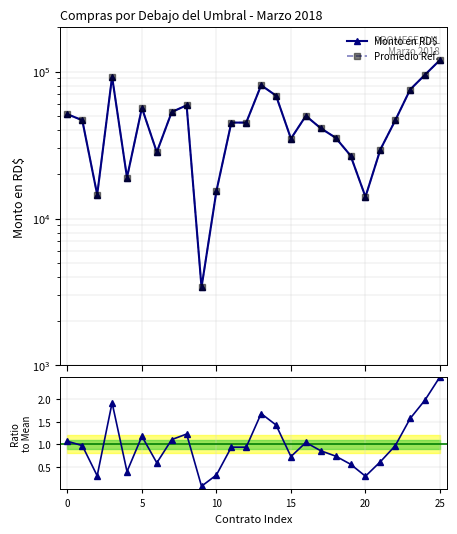

What is the average value of the Promedio Ref. series?

48029.7